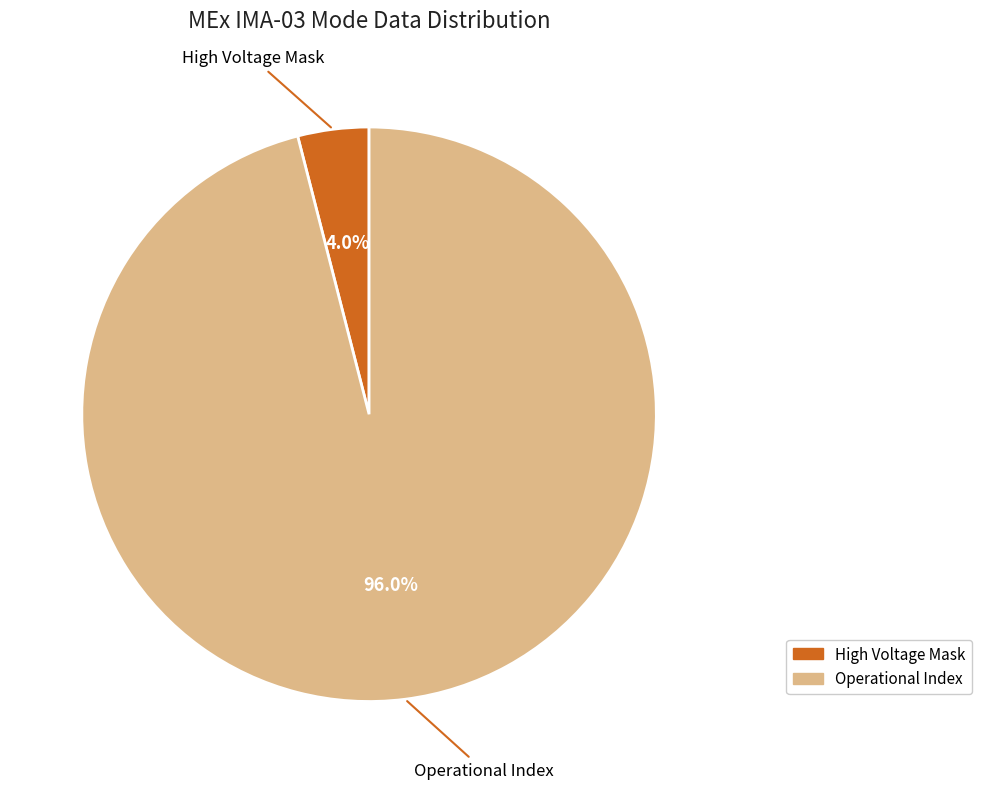

Approximately how many times larger is the value at Operational Index compared to High Voltage Mask?

24.0